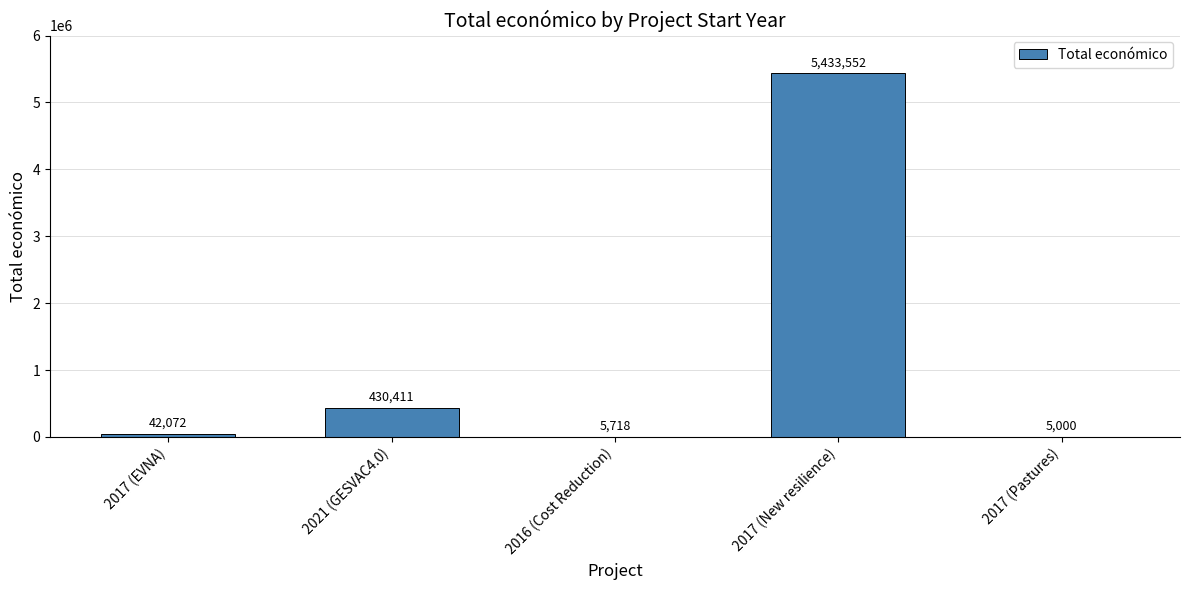

What is the average value?

1183351